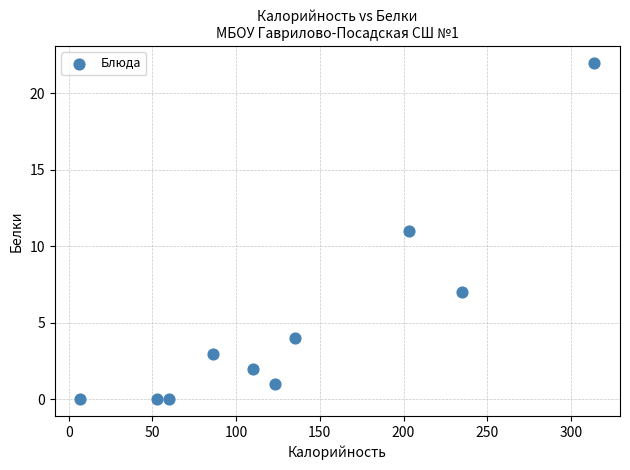

What is the range of Y values (max minus min)?

22